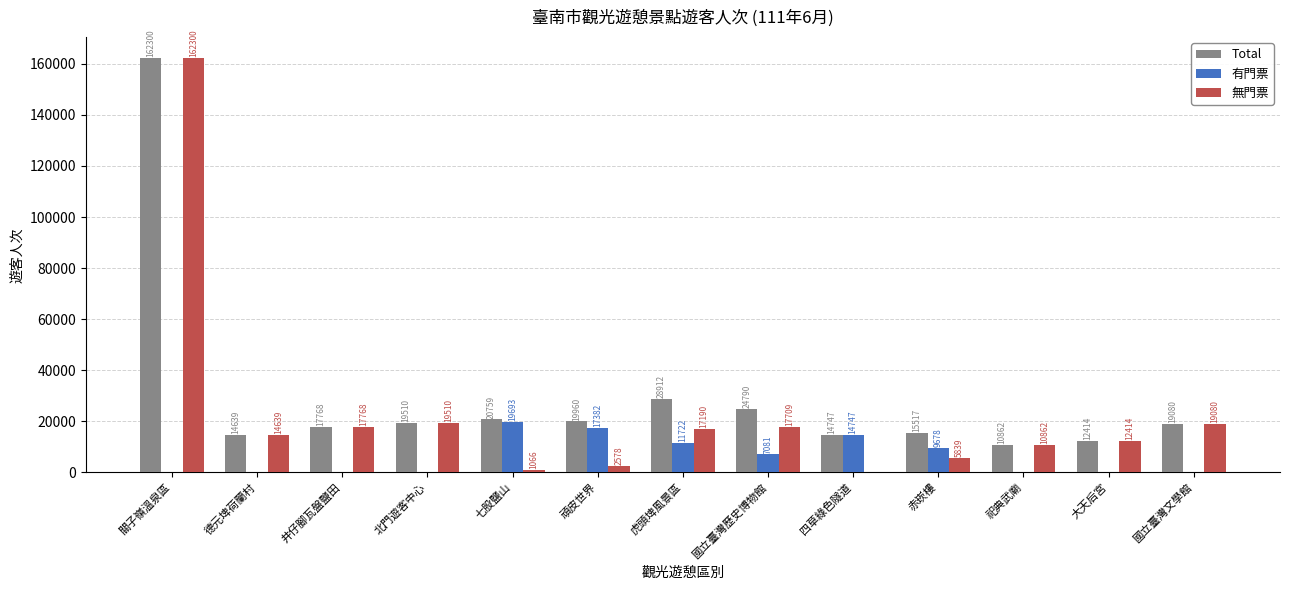

What is the sum of all Total values?

381258